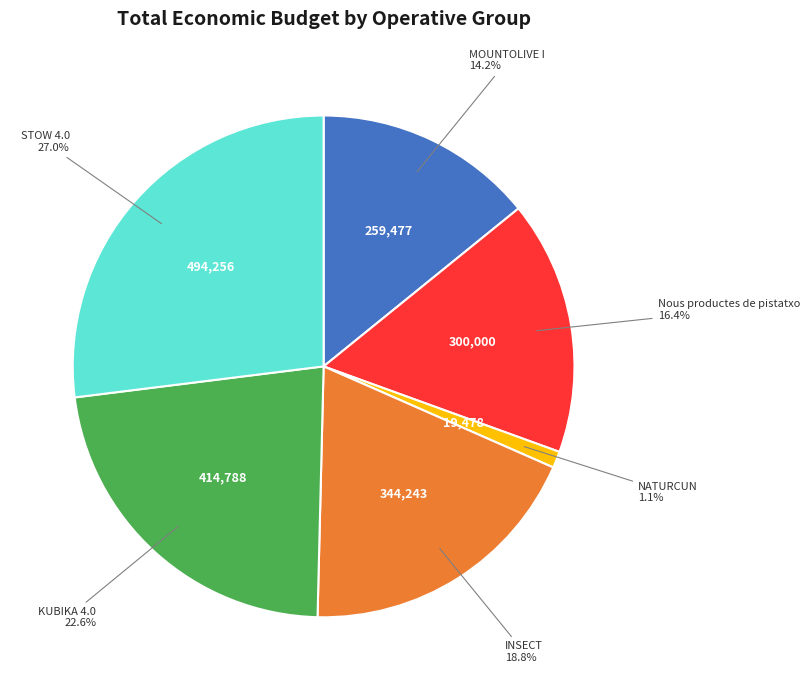

Does any single category account for the majority?

No